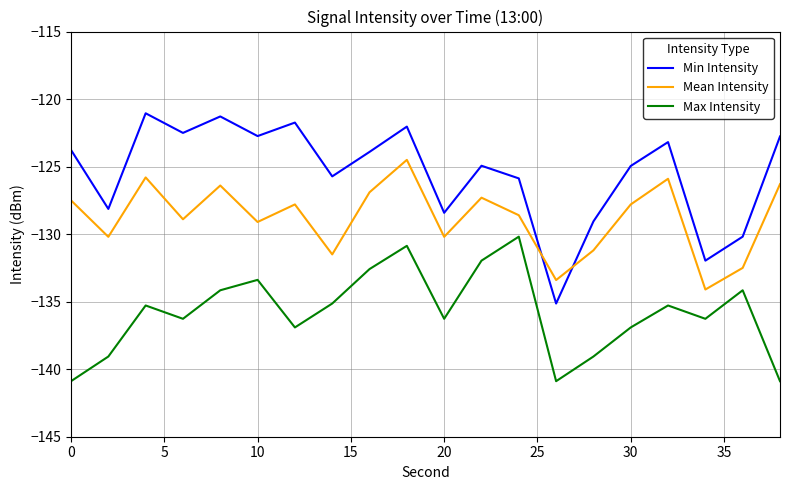

How many lines are shown in the chart?

3